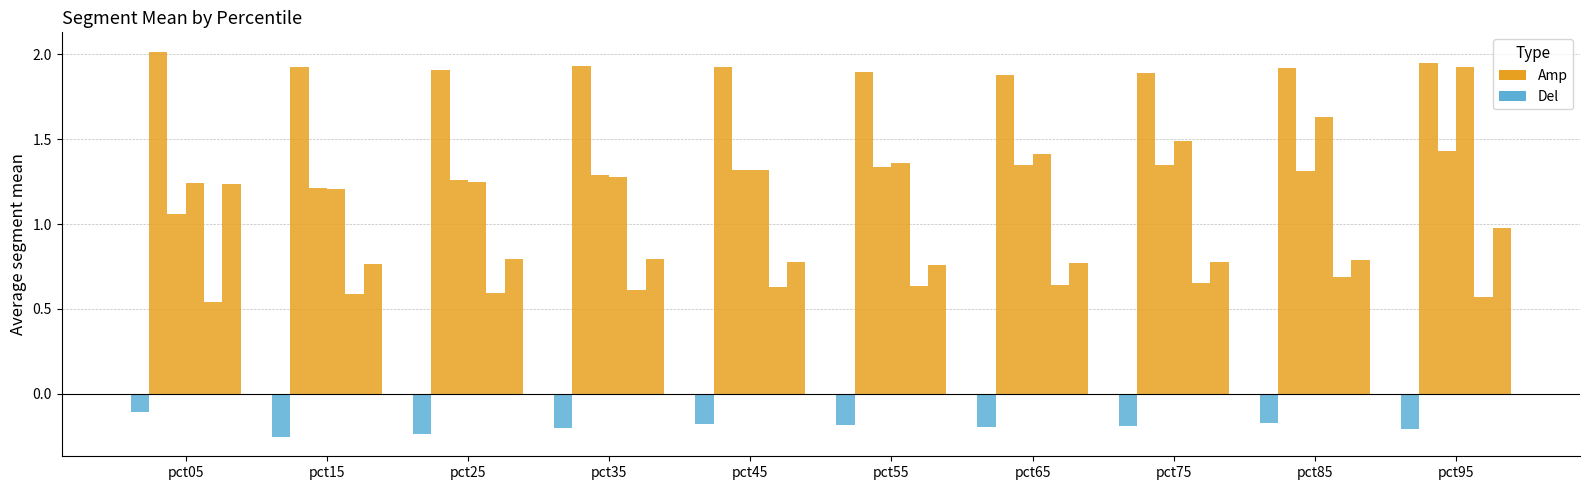

The value of Feb at pct75 is 2.7. True or false?

False